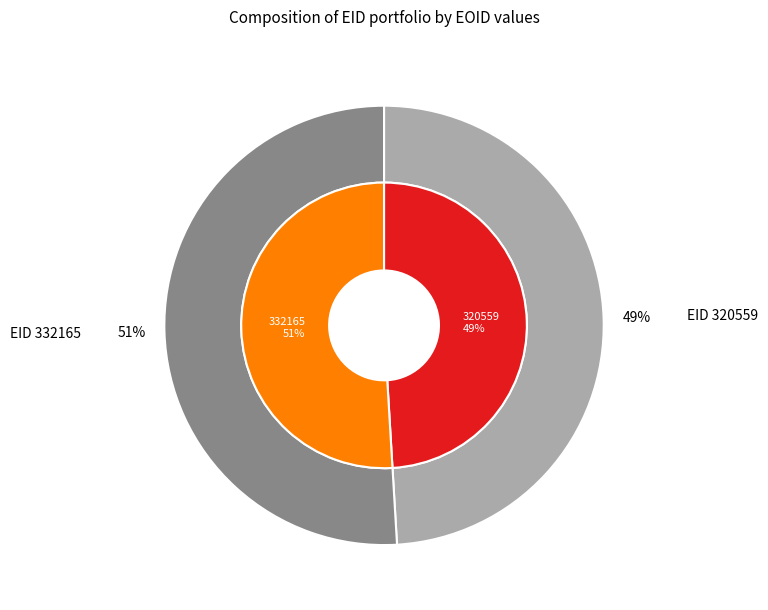

Which slice represents more than half of the pie?

332165